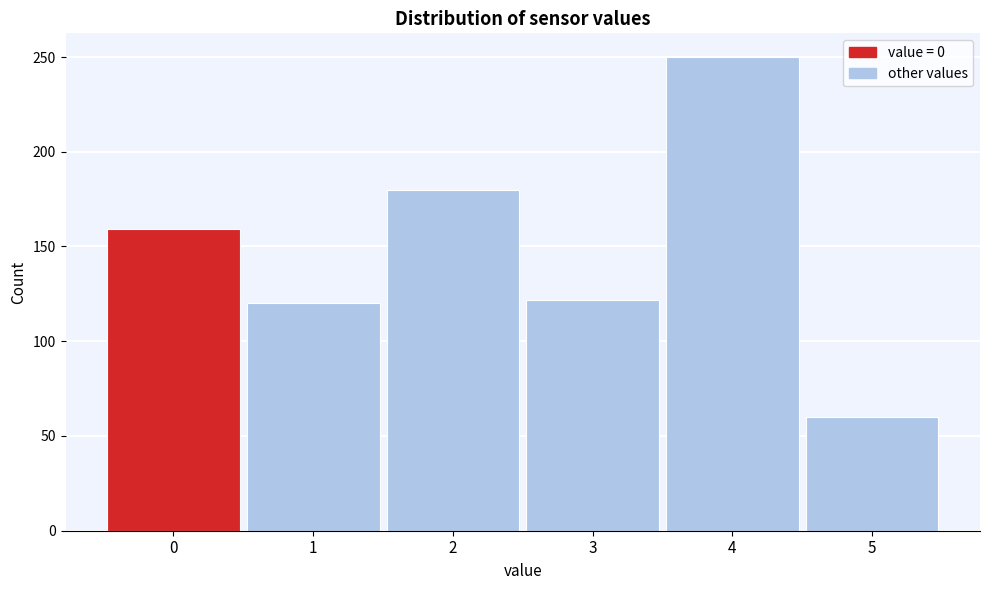

Reading left to right, list all the values displayed in this chart.

0=159	1=120	2=180	3=122	4=250	5=60